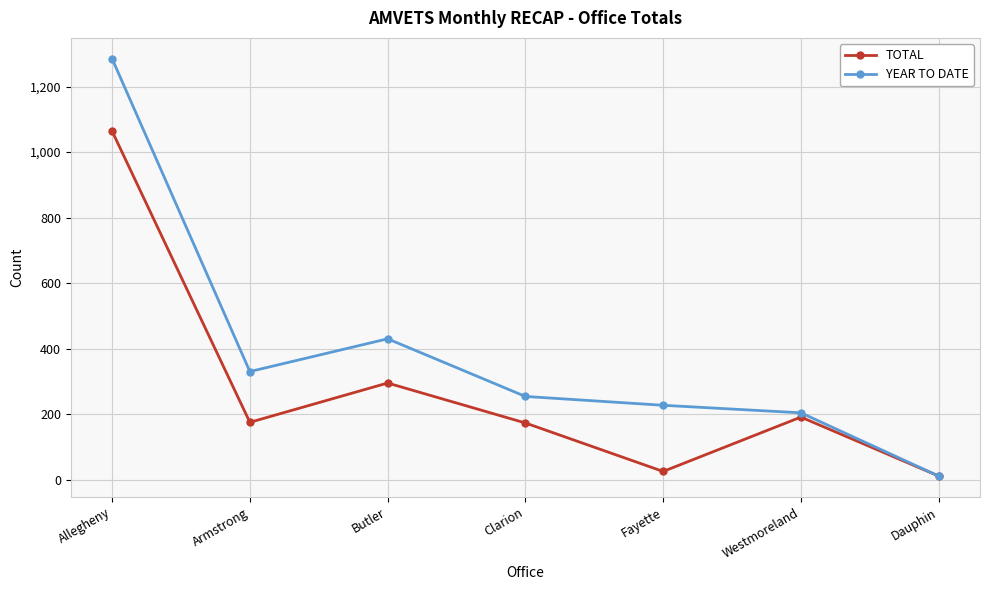

At which category is the sum across all series the highest?

Allegheny